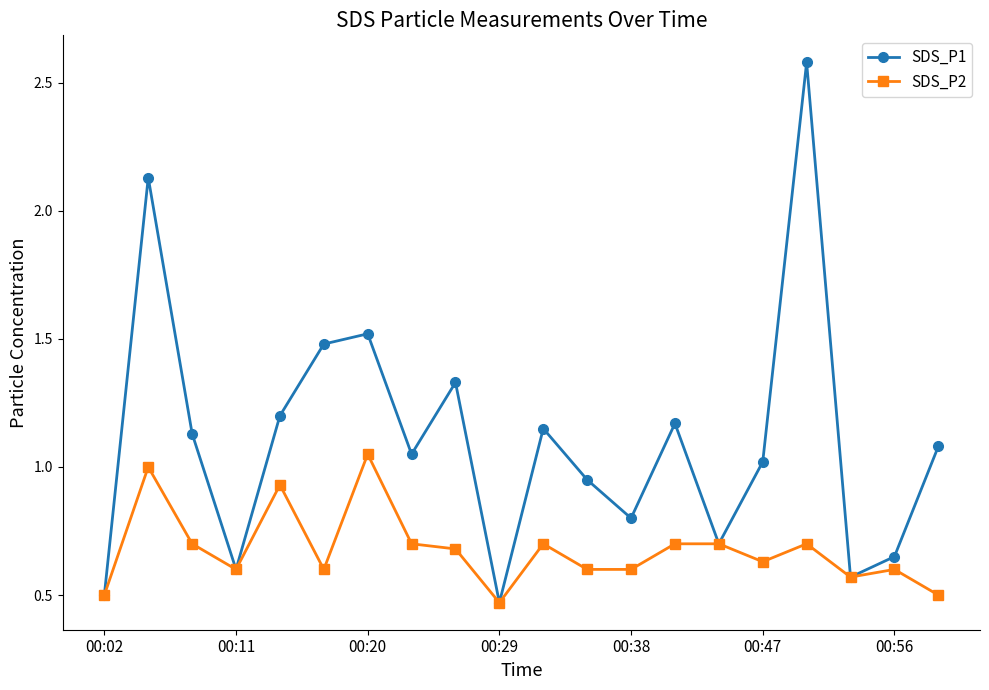

List the series in order of their peak value, highest first.

SDS_P1, SDS_P2